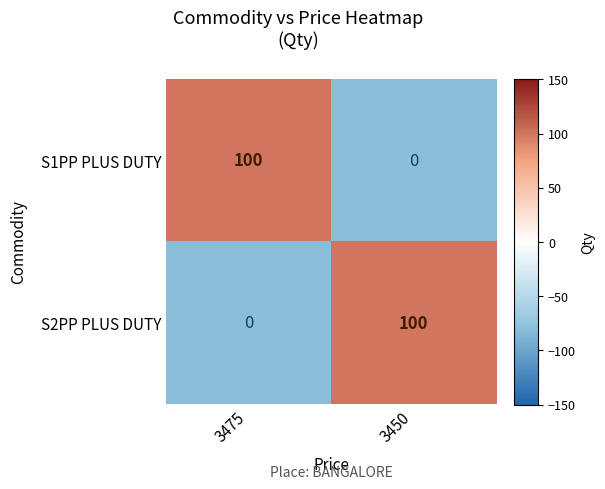

What is the highest value of the S1PP PLUS DUTY series?

100